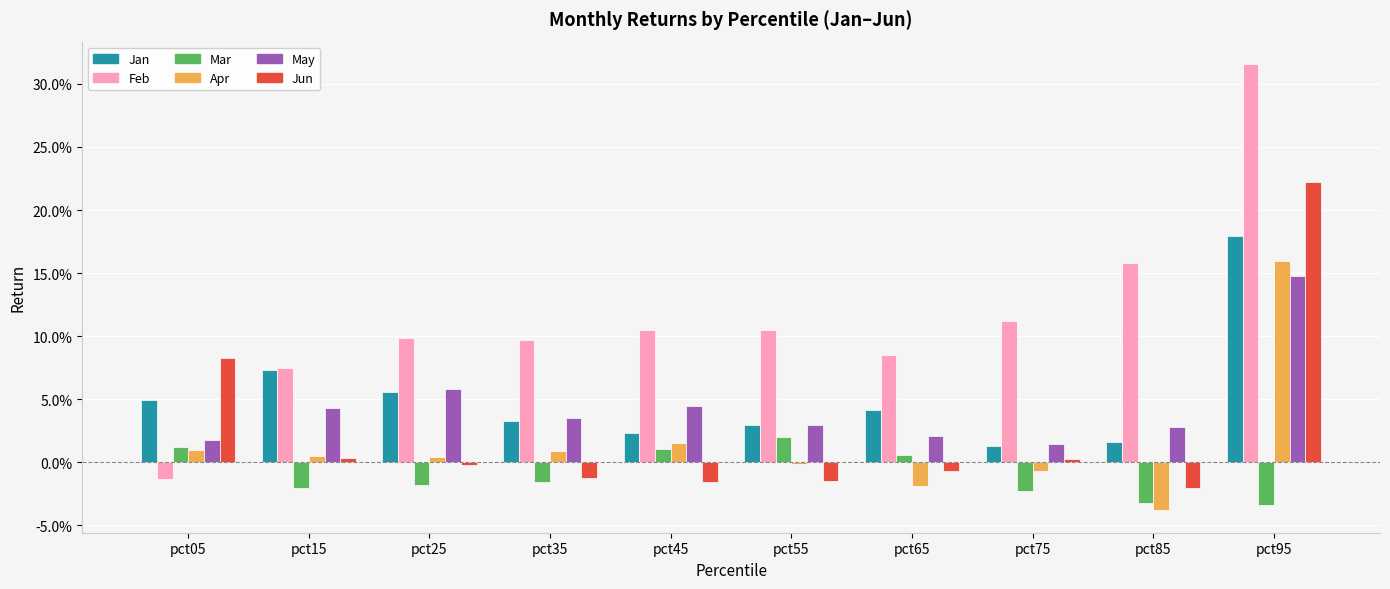

What are all the series names shown in the legend?

Jan, Feb, Mar, Apr, May, Jun